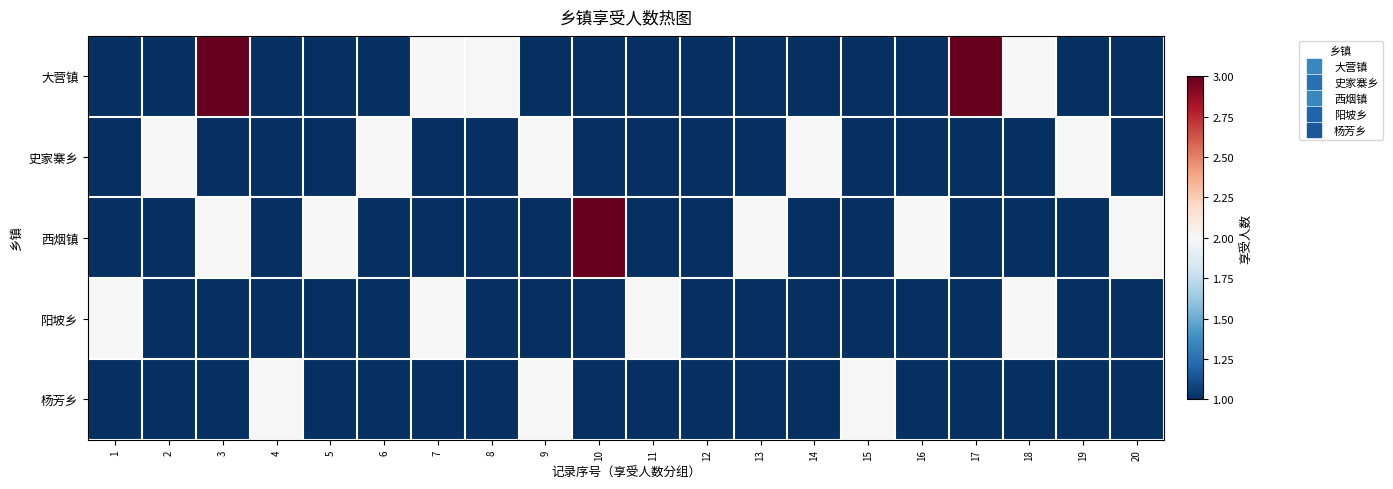

At 12, list the series in order from smallest to largest.

大营镇, 史家寨乡, 西烟镇, 阳坡乡, 杨芳乡